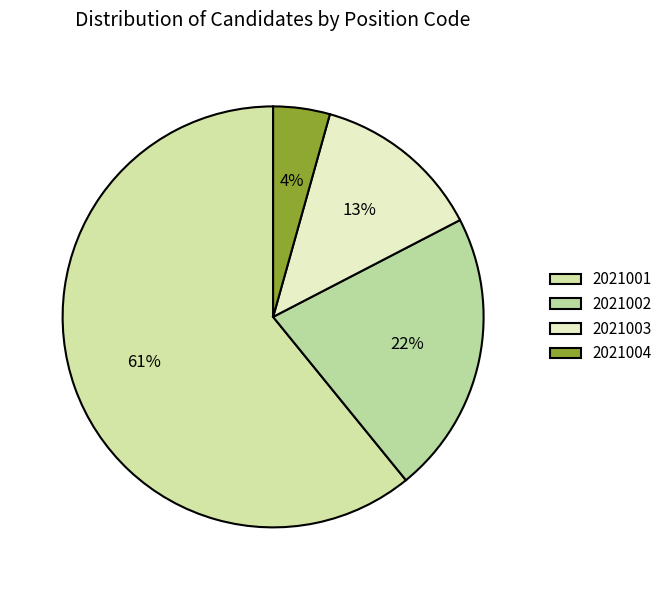

To the nearest percent, what is the average slice percentage?

25%